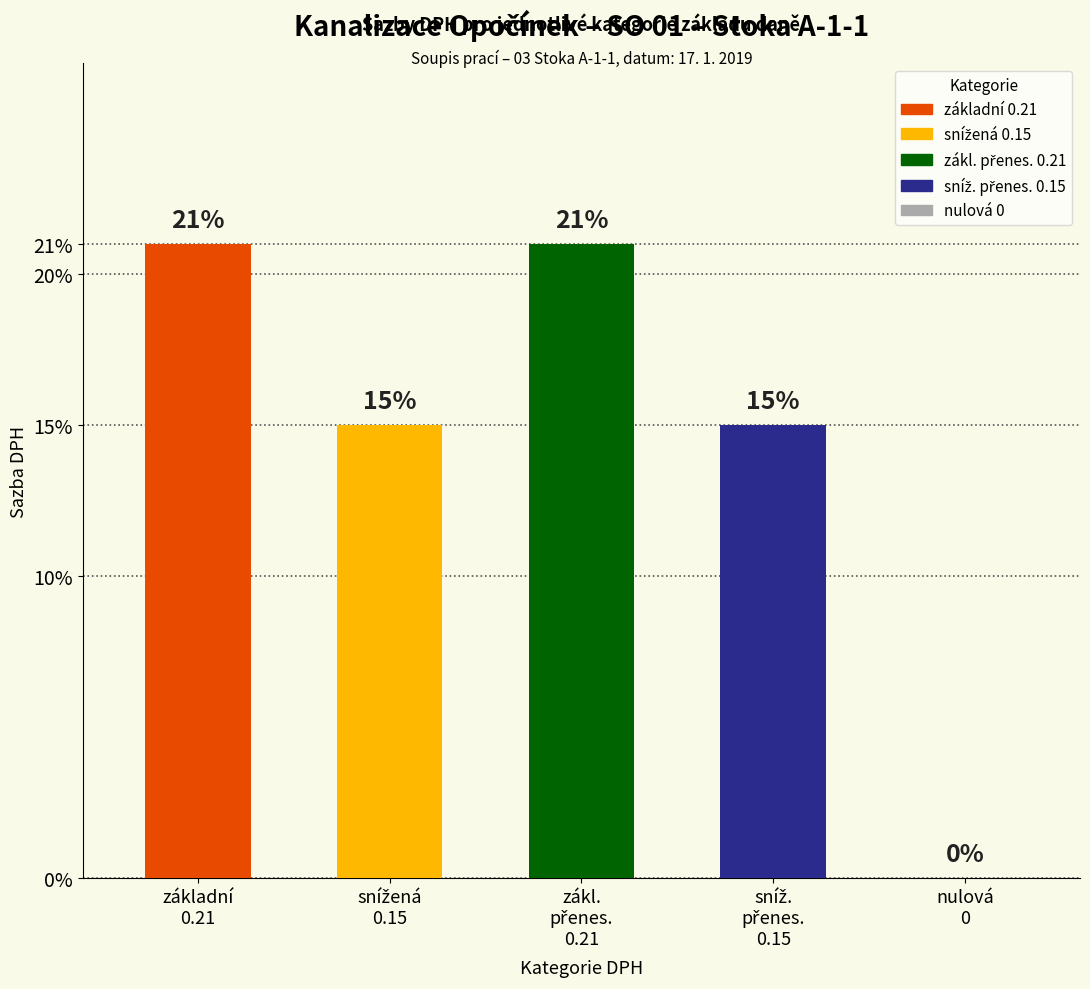

Is the value of zákl. přenesená at 1 greater than the value of základní at 3?

No